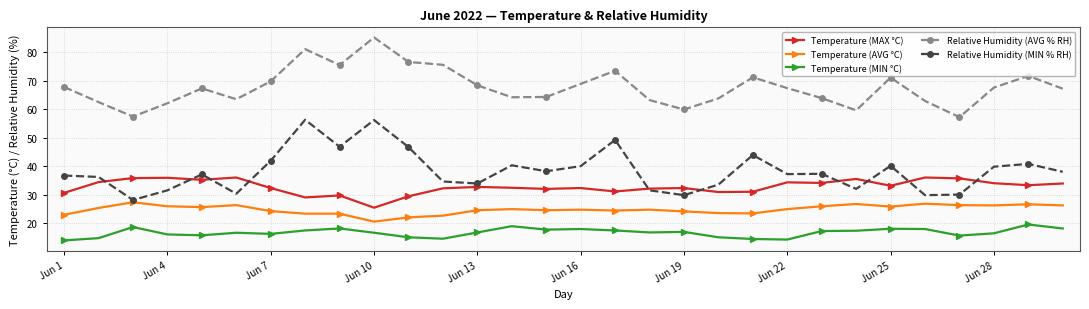

True or false: Temperature (MAX °C) and Relative Humidity (AVG % RH) cross at least once.

False